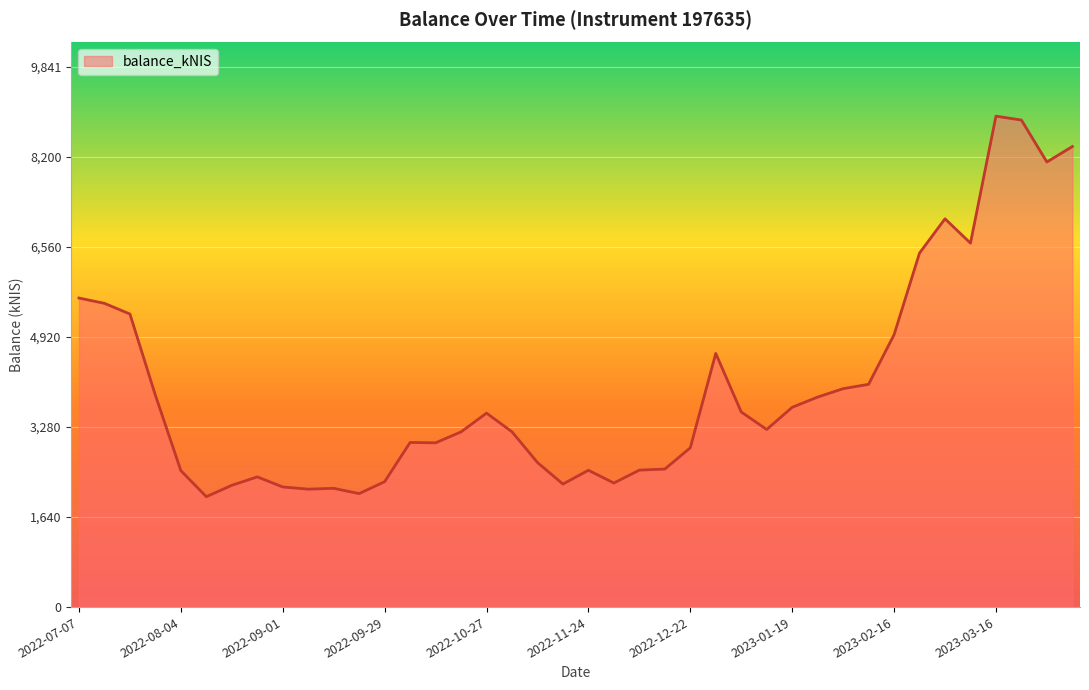

What is the smallest value displayed?

2011.5